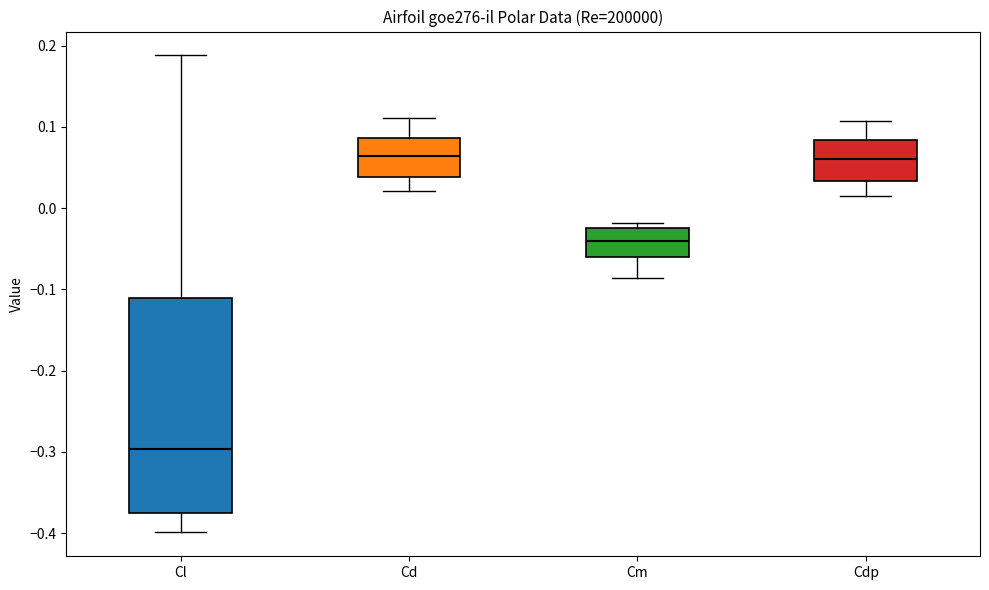

Reading left to right, read every box against the y-axis: the position of its median line, the range the box covers, and the ends of its whiskers. The values are not printed on the chart, so give them approximately, as read against the axis.

Cl: median -0.30, box -0.38 to -0.11, whiskers -0.40 to 0.19
Cd: median 0.06, box 0.04 to 0.09, whiskers 0.02 to 0.11
Cm: median -0.04, box -0.06 to -0.02, whiskers -0.09 to -0.02 (just above the box's upper edge)
Cdp: median 0.06, box 0.03 to 0.08, whiskers 0.02 to 0.11